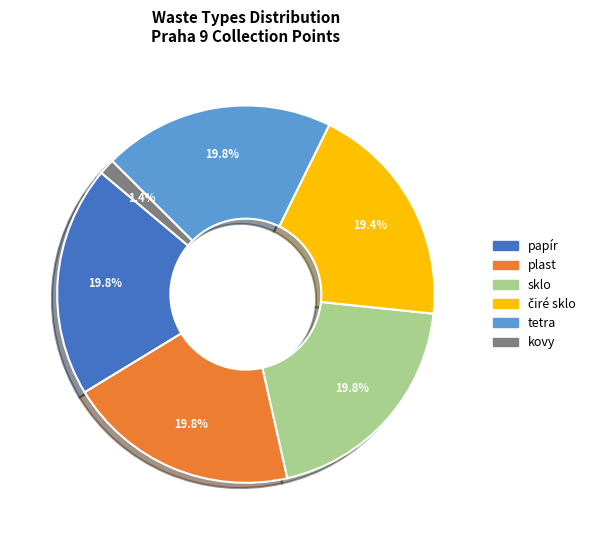

Does any single category account for the majority?

No